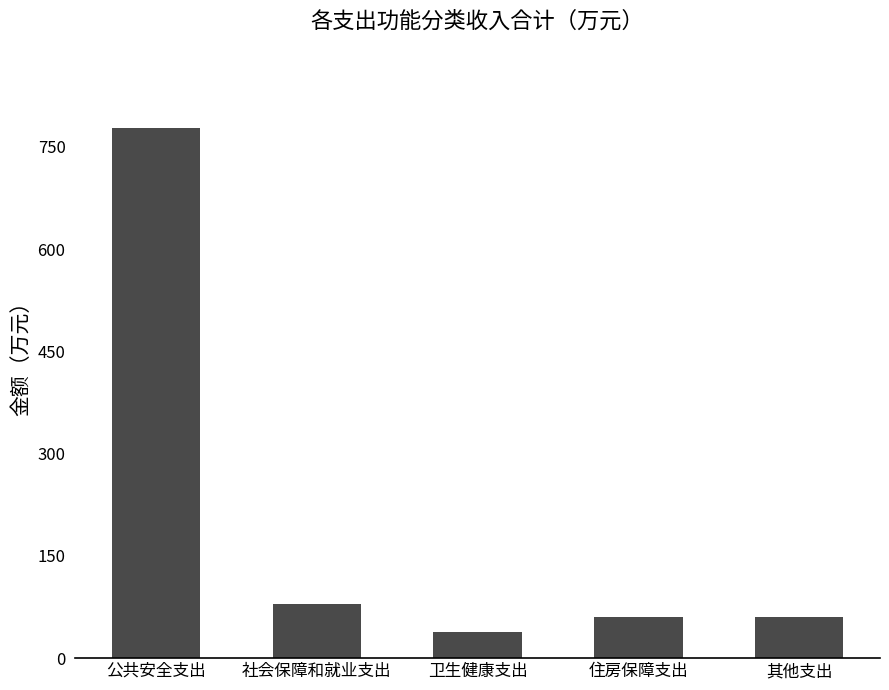

What is the maximum value shown in the chart?

777.3